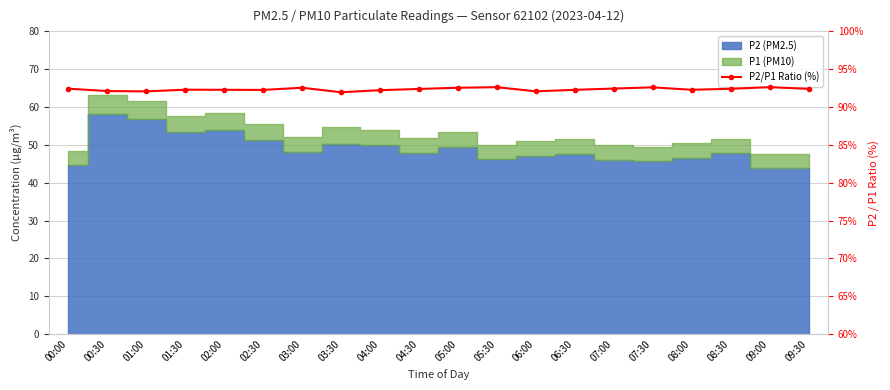

Approximately how many times larger is the value at 03:30 compared to 03:00?

1.0